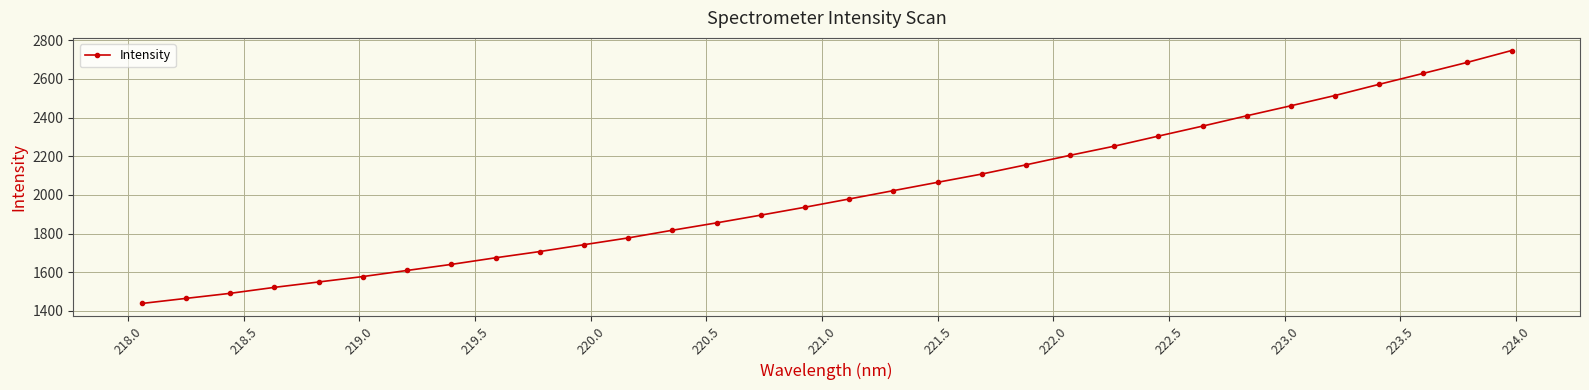

What is the difference between the maximum and minimum values?

1309.3